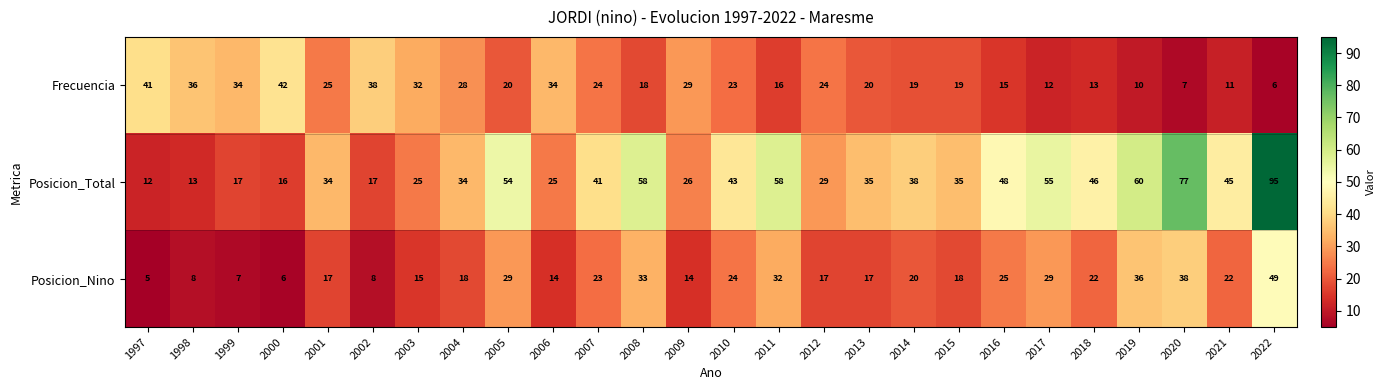

How many categories are shown in the chart?

26